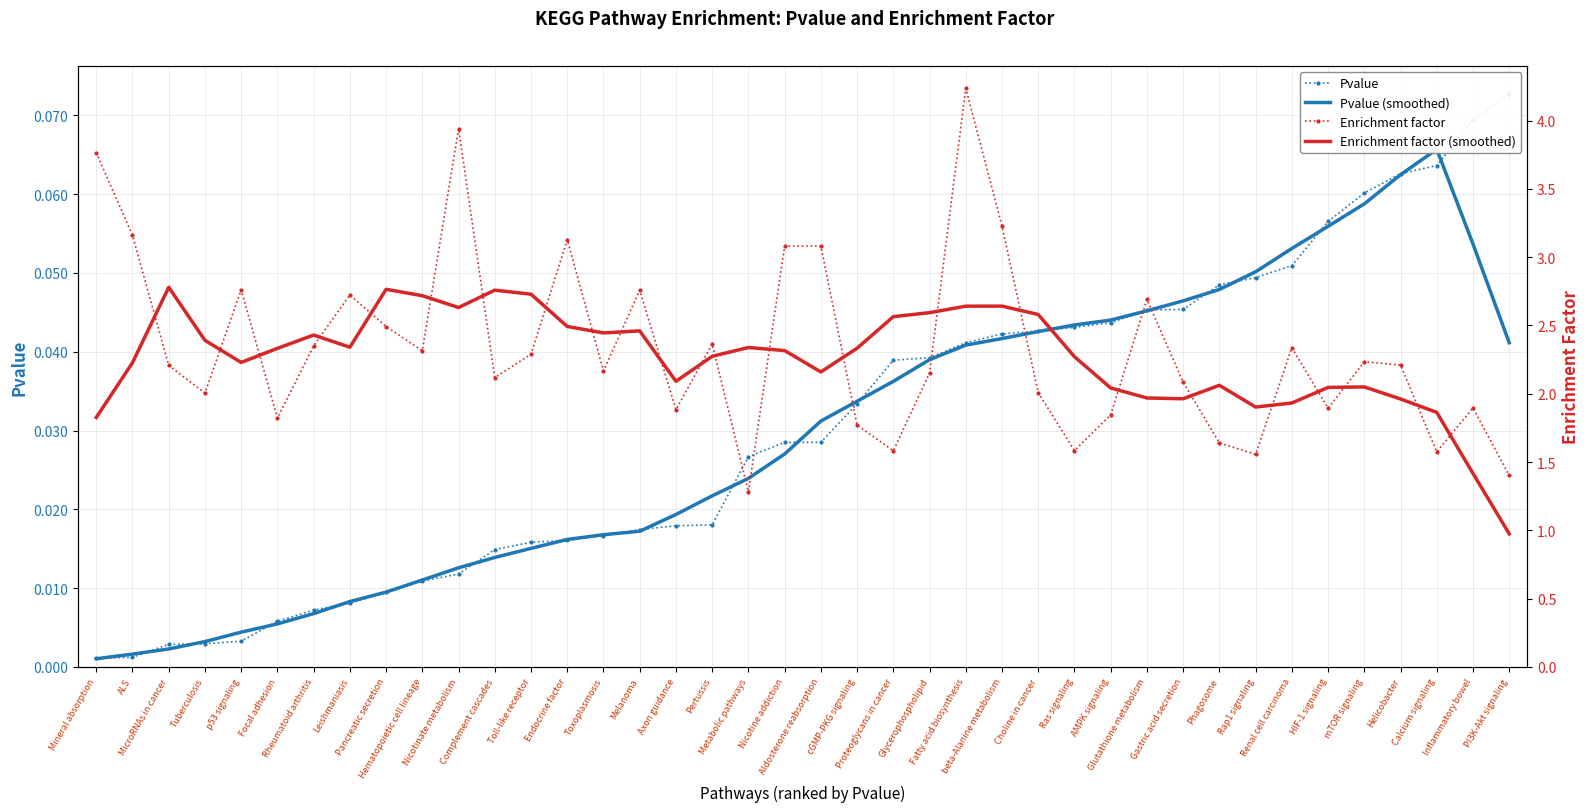

Count the number of data series in this chart.

4